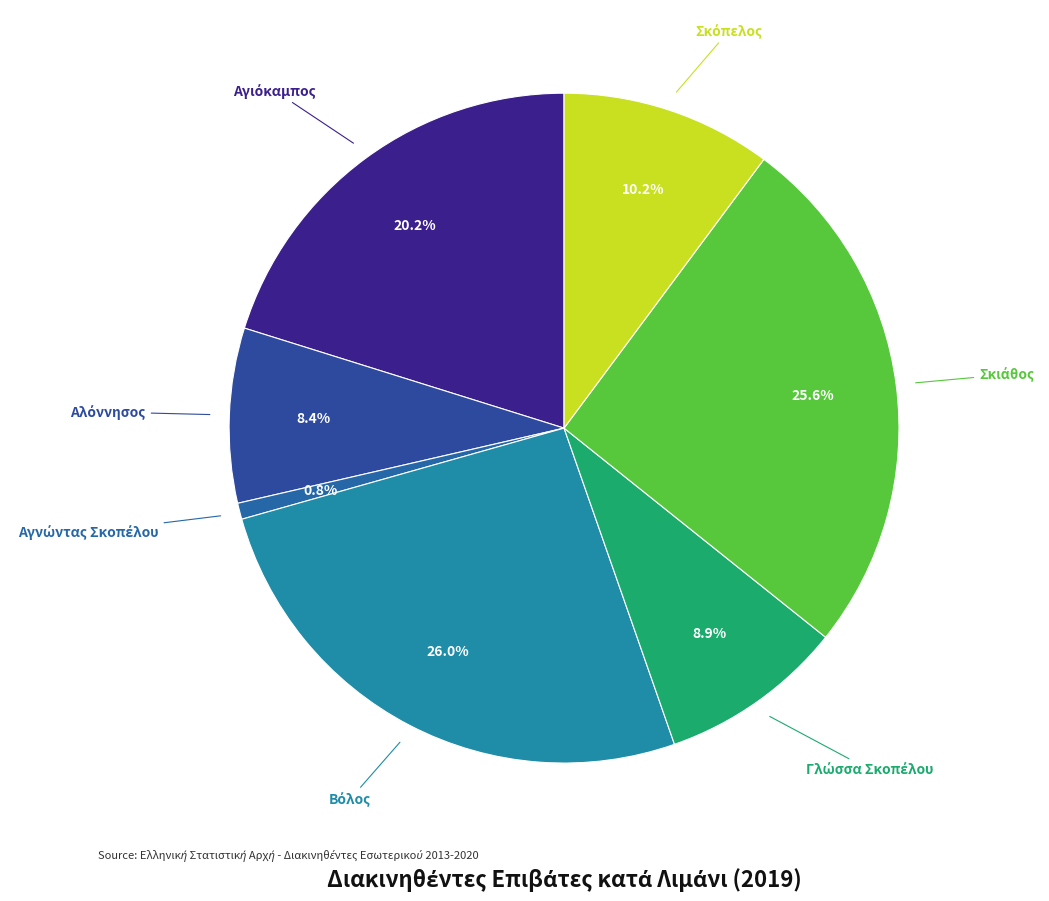

To the nearest percent, what is the average slice percentage?

14%